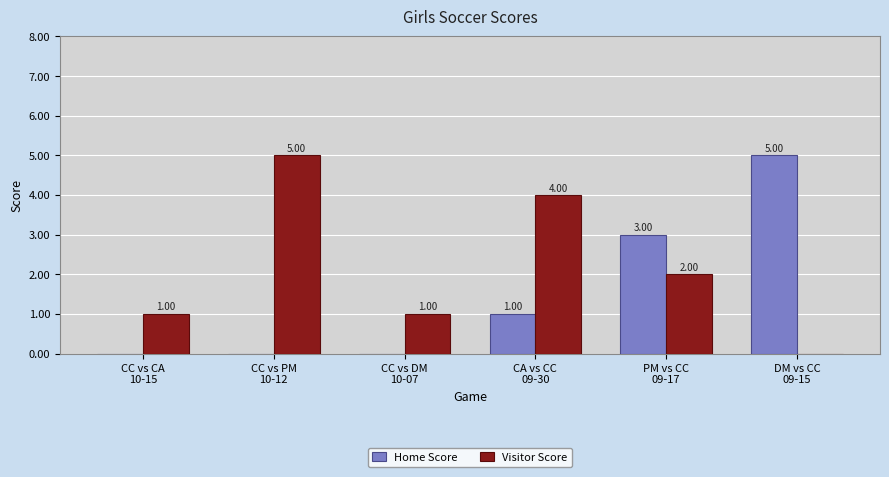

Which series has the largest total across all categories?

Visitor Score